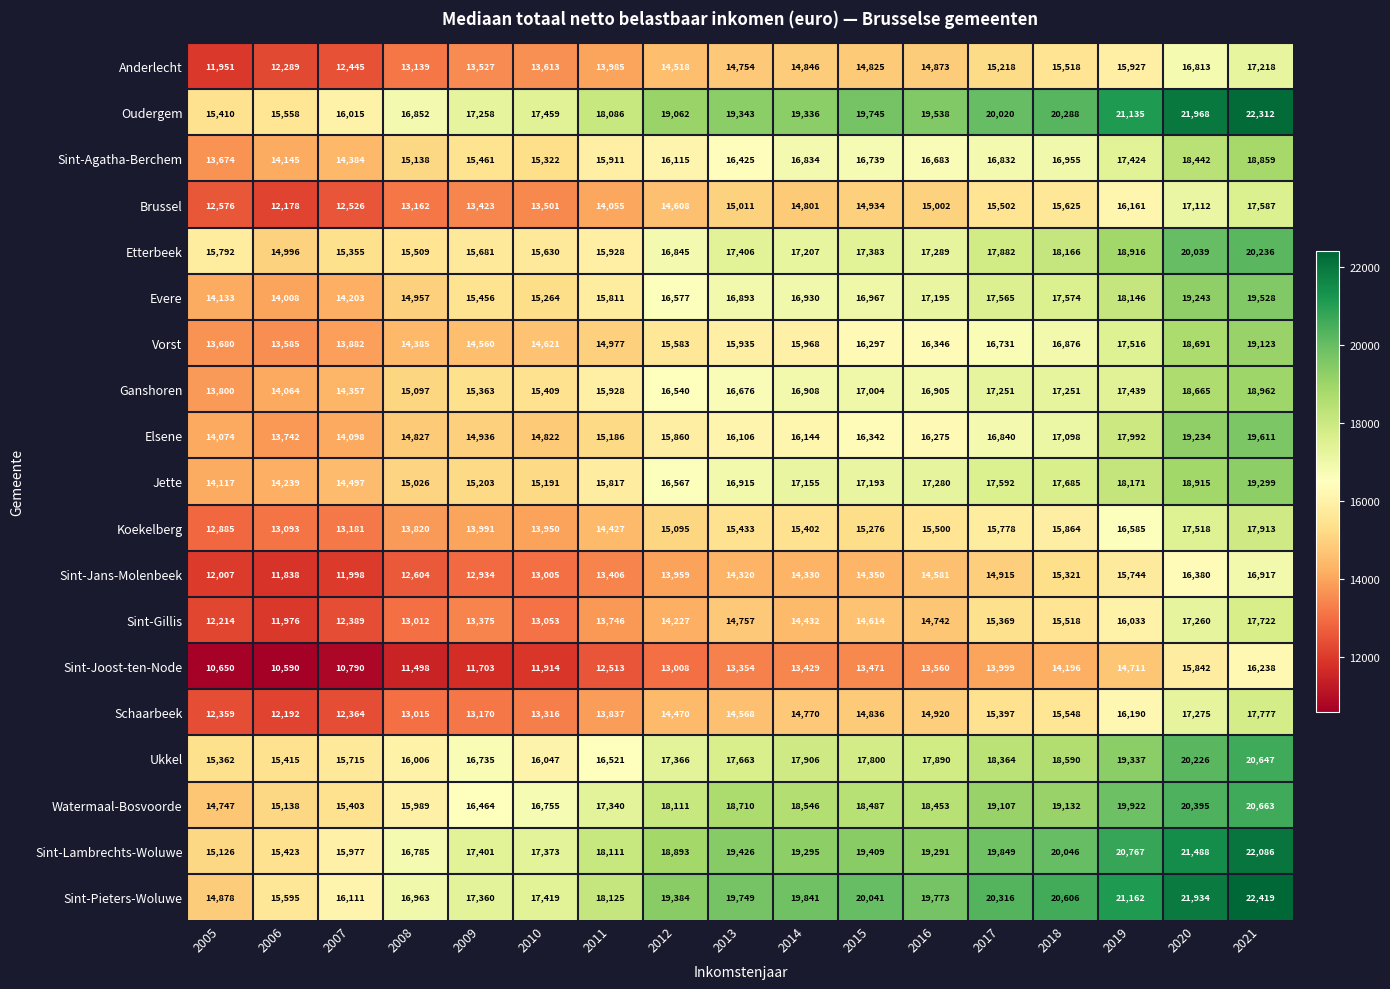

At which category is the sum across all series the highest?

2021